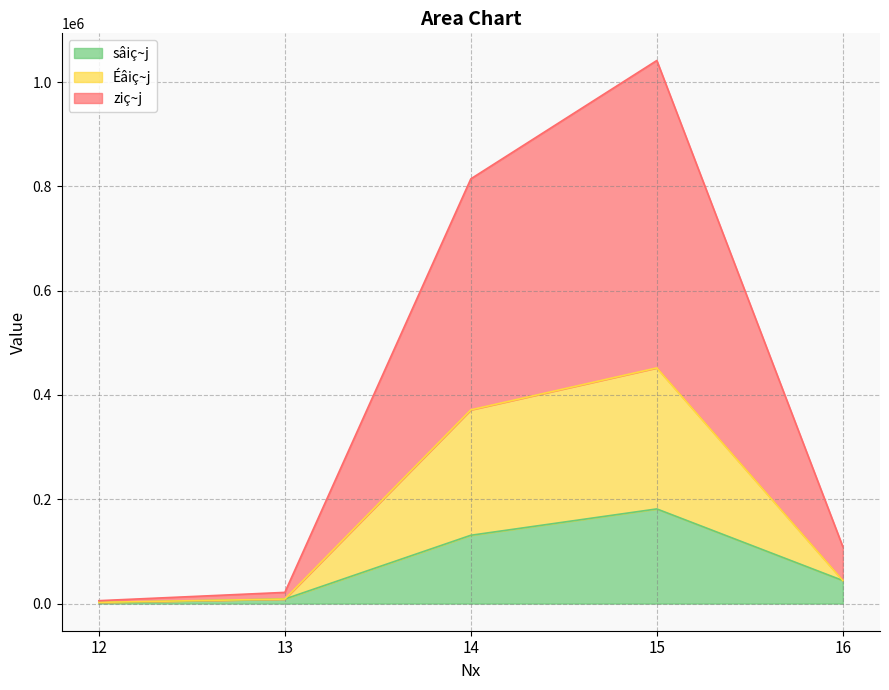

Reading left to right, extract all data points from this chart.

ziç~j: 5553	21439	814463	1041420	109115
Éâiç~j: 2351	8666	371456	451895	44186
sâiç~j: 1769	8666	130962	181483	44186